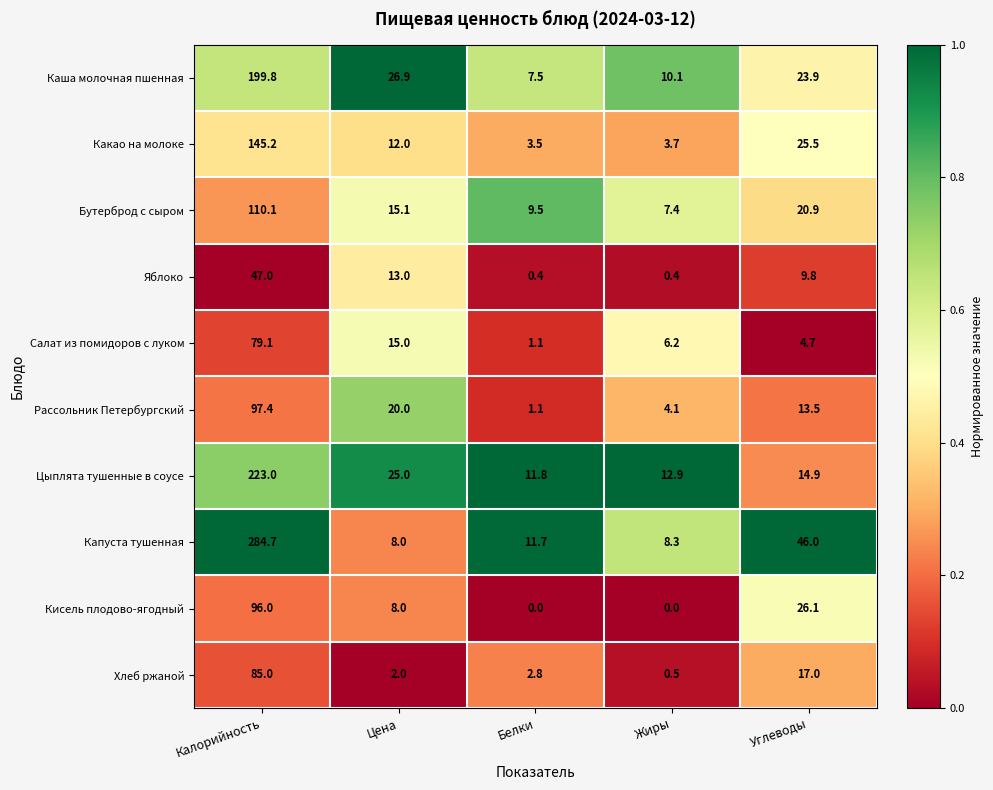

At which label does Бутерброд с сыром reach its peak?

Калорийность